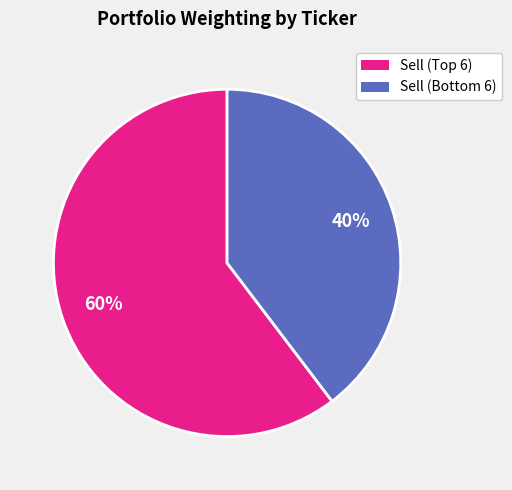

Does any single category account for the majority?

Yes